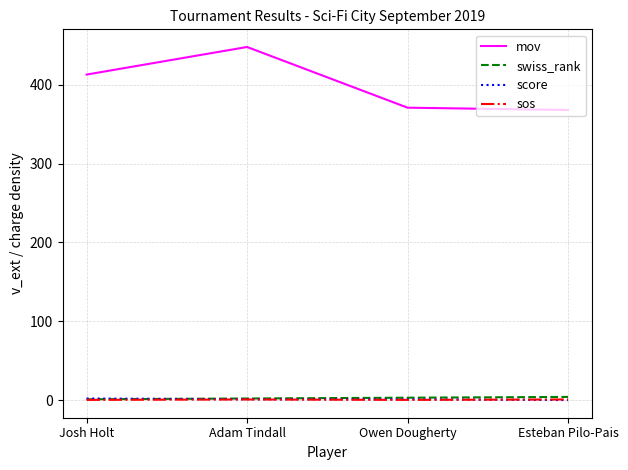

True or false: sos and mov cross at least once.

False